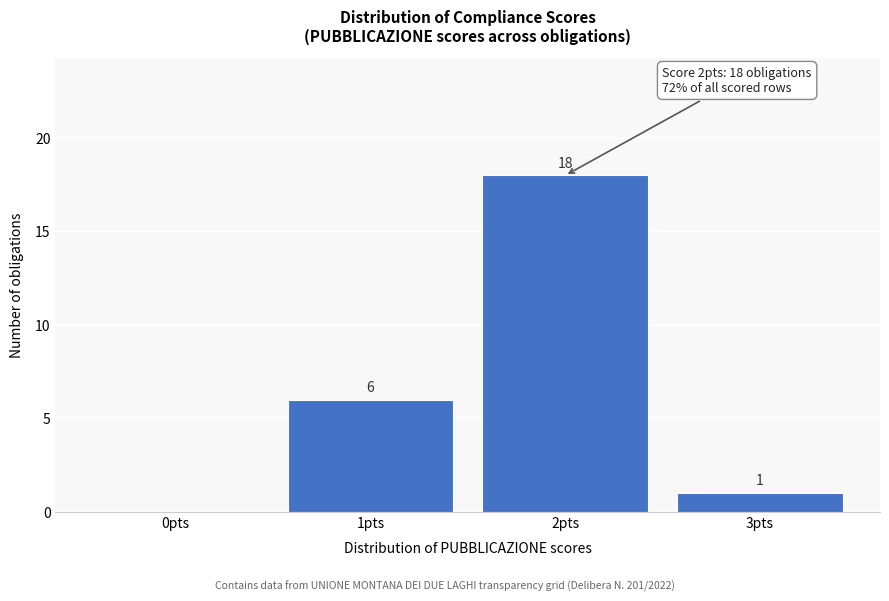

Reading left to right, what are all the values shown in this chart?

0pts=0	1pts=6	2pts=18	3pts=1